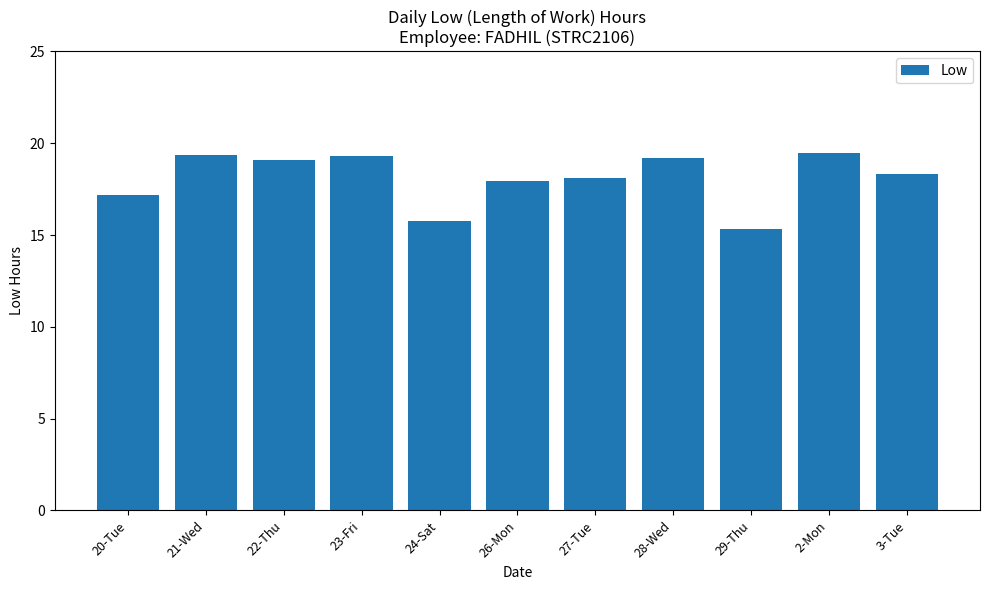

Which category has the lowest value across all series?

29-Thu